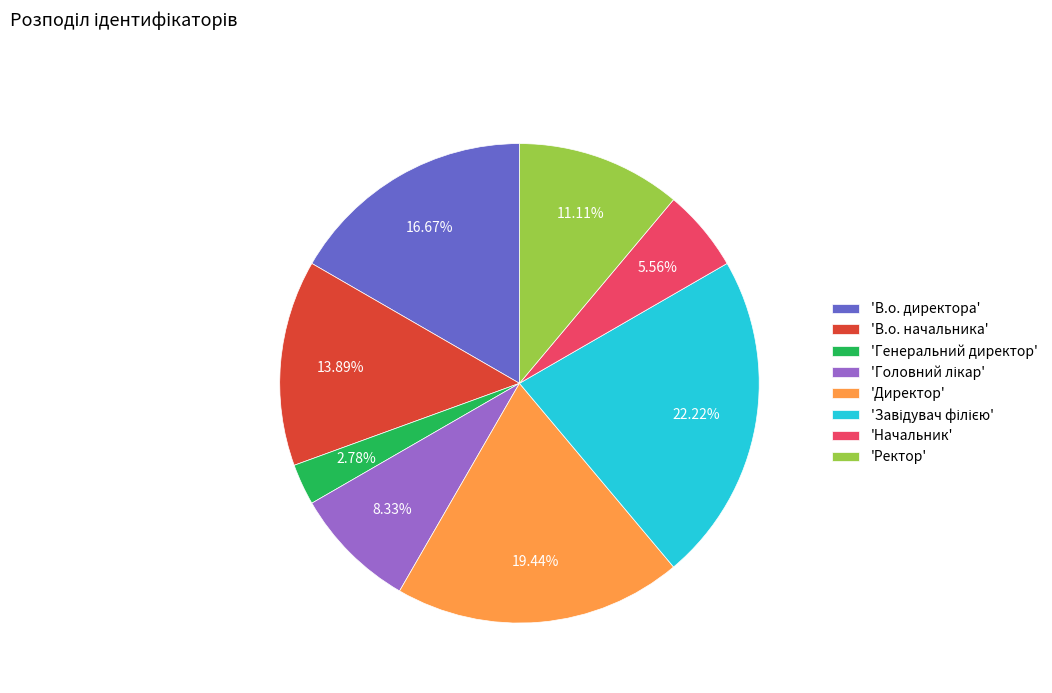

Between 'Директор' and 'Начальник', which is larger?

'Директор'